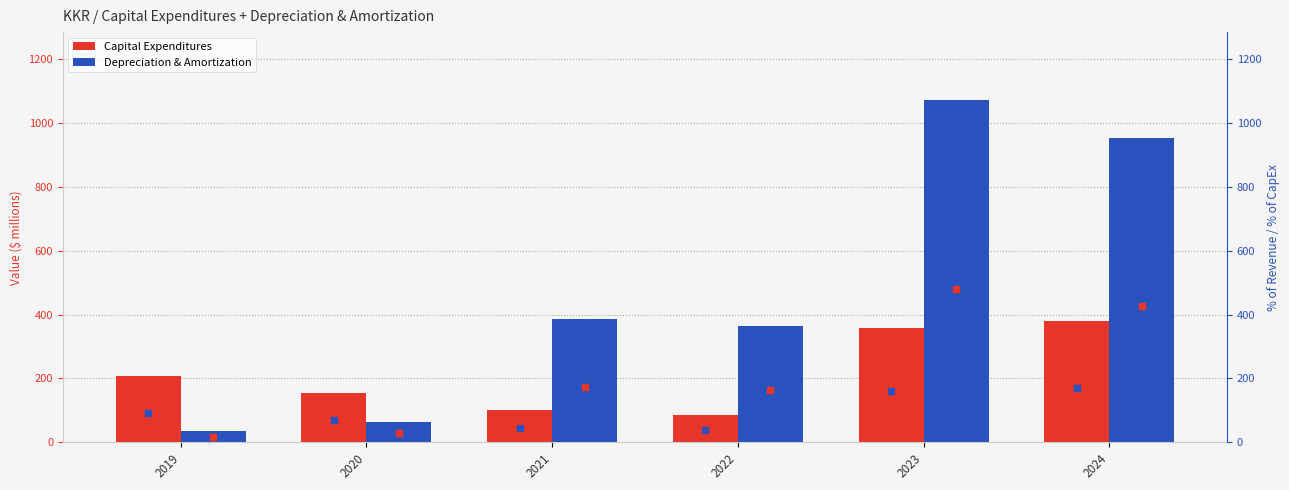

What is the value of the Capital Expenditures bar at the 2nd from the left?

153.0